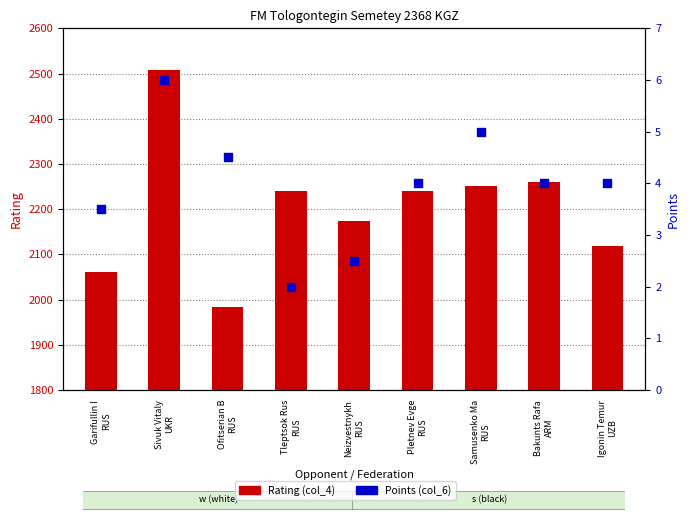

Which series reaches the maximum Y coordinate?

Rating (col_4)